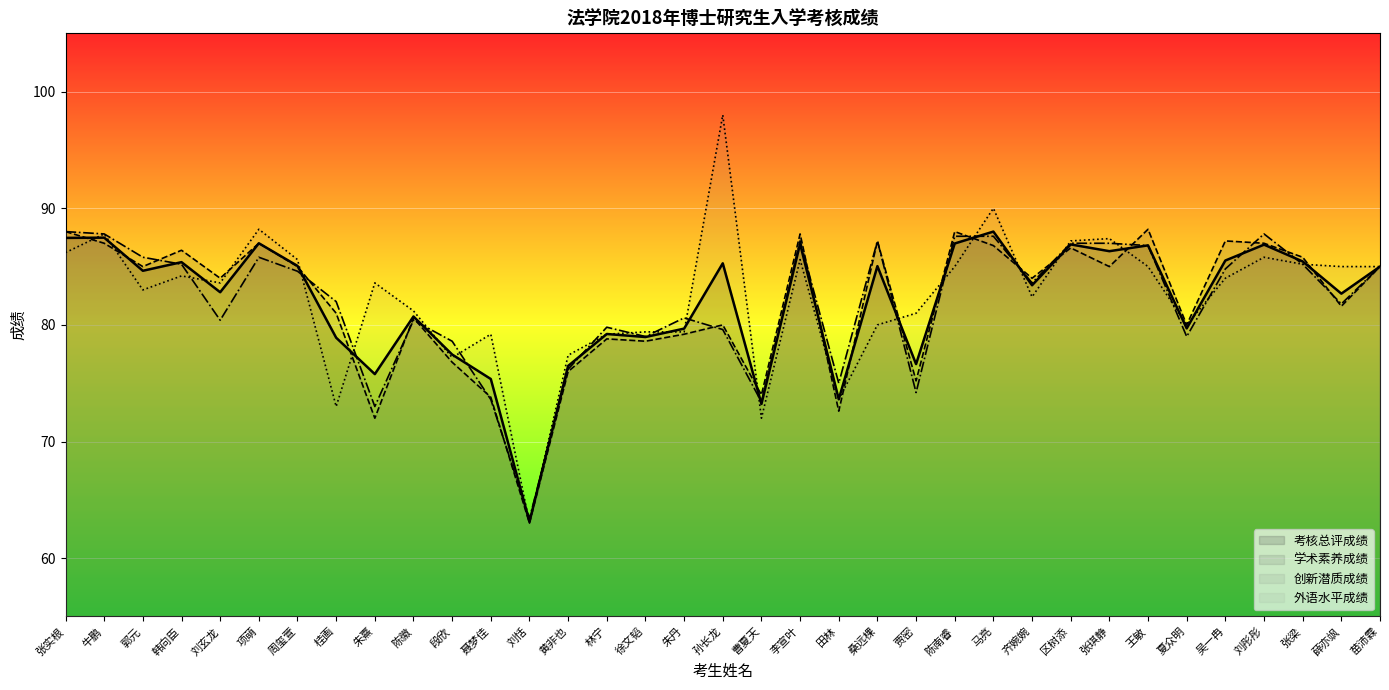

Does the chart display data point markers on the line(s)?

No